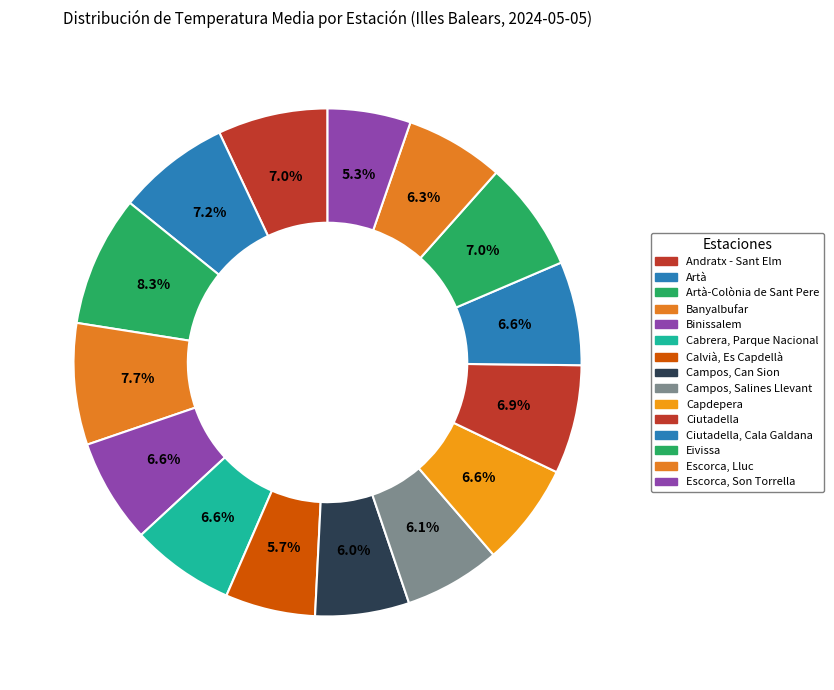

How many segments does this pie chart have?

15